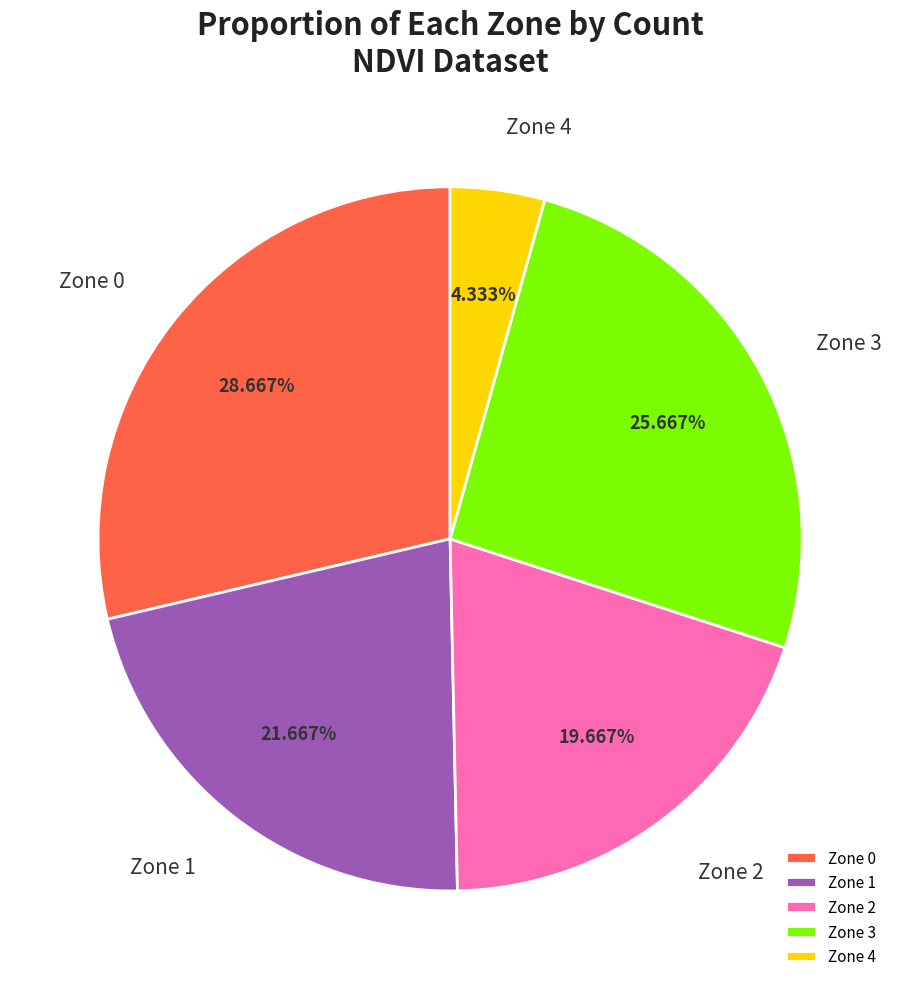

Is Zone 4 the majority of the pie?

No